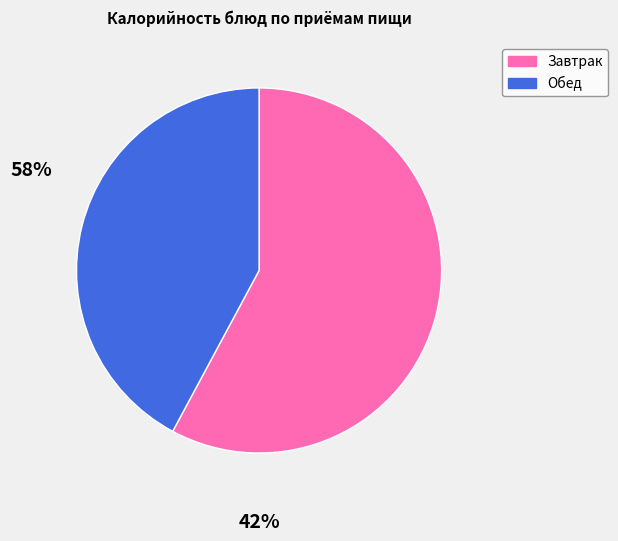

Is there a majority slice in this chart?

Yes